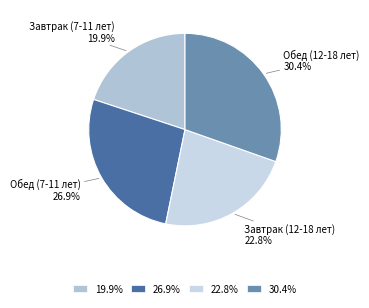

How many segments does this pie chart have?

4